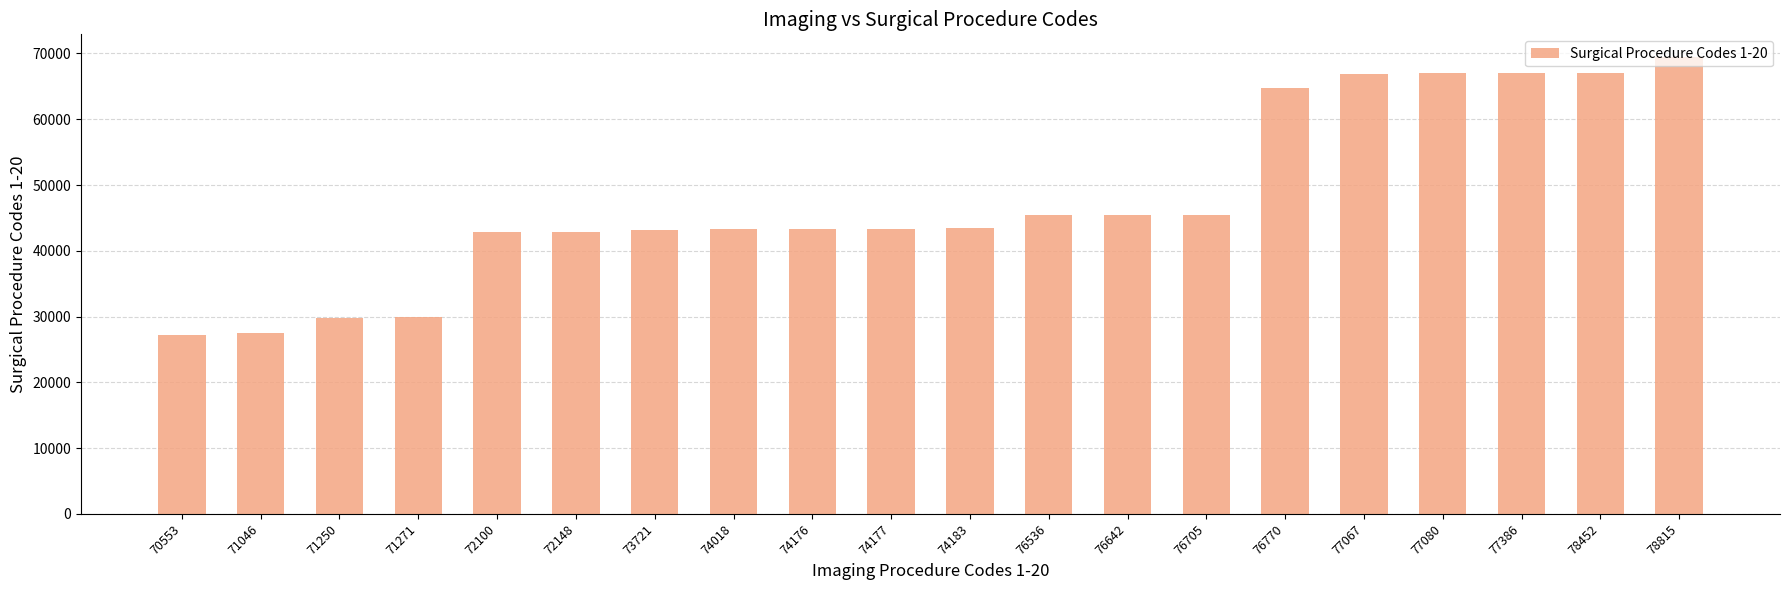

What is the smallest value displayed?

27130